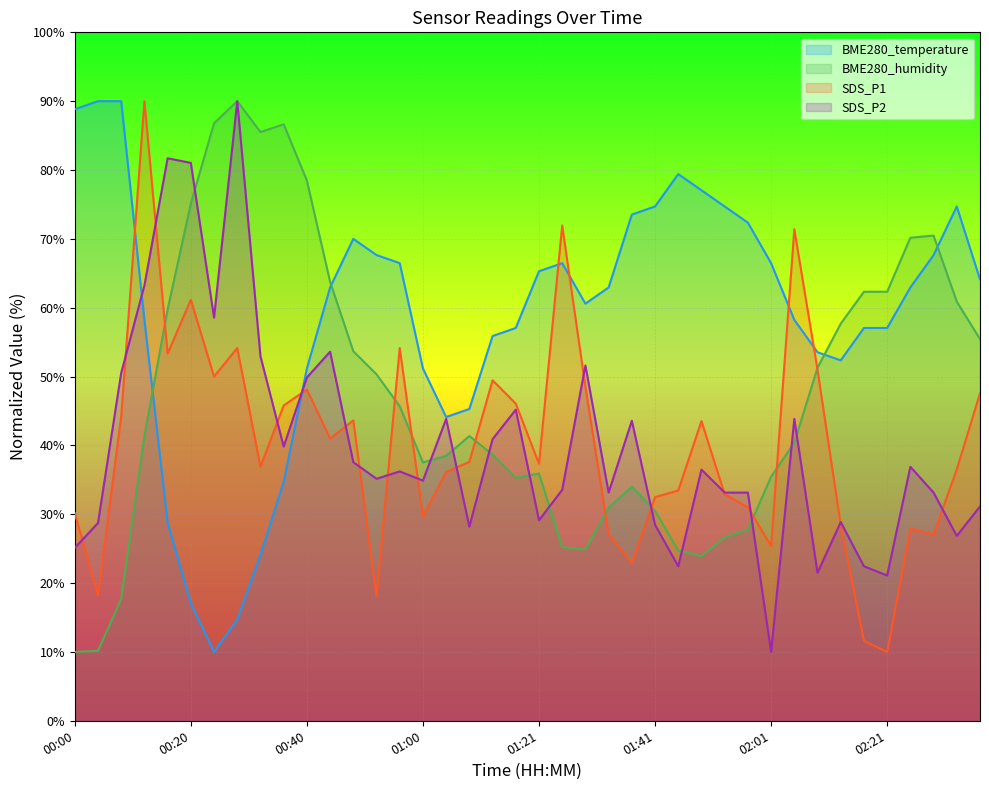

What is the sum of all SDS_P1 values?

1605.9